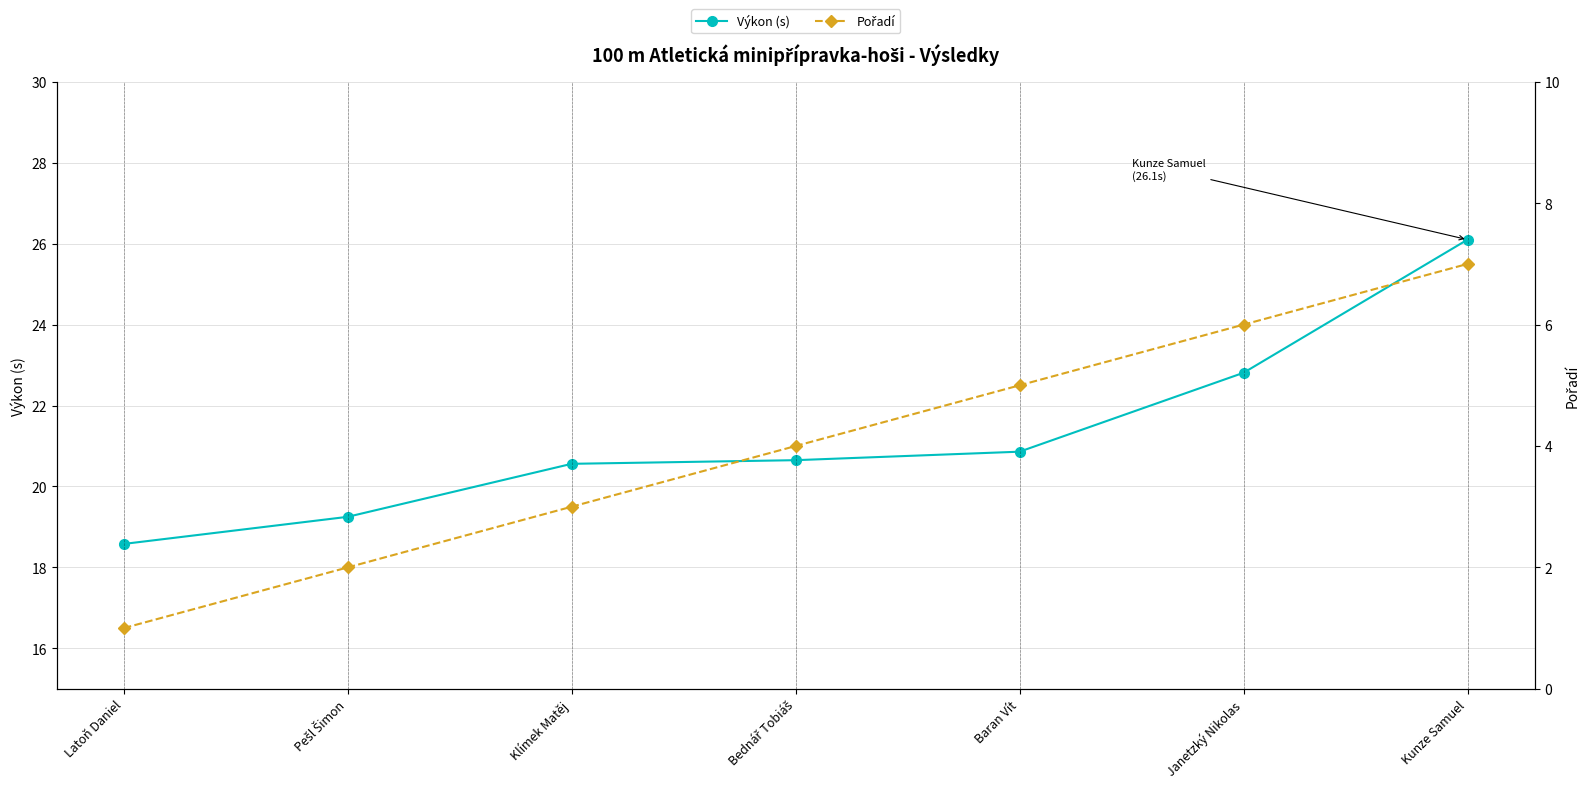

What is the difference between the Pořadí values at Janetzký Nikolas and Latoň Daniel?

5.0